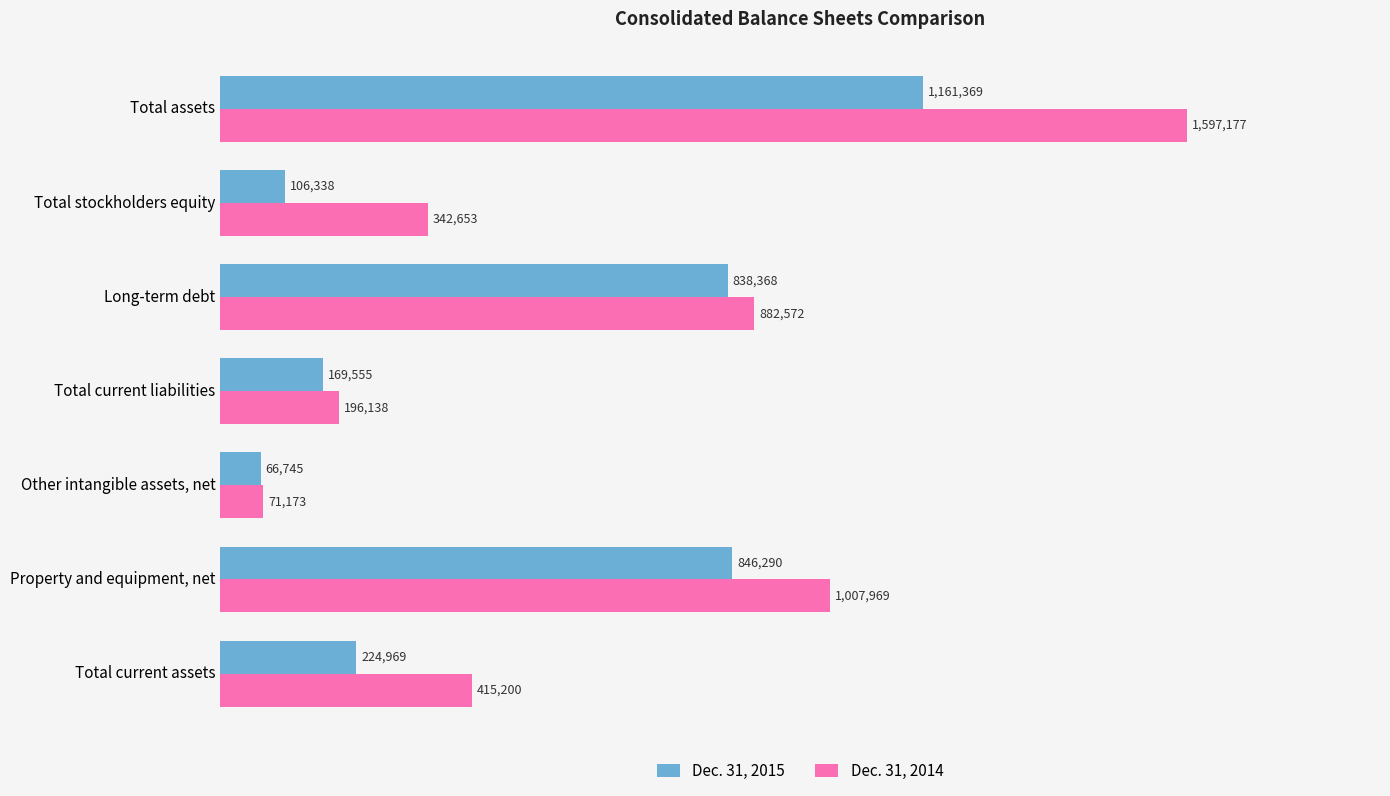

What are all the series names shown in the legend?

Dec. 31, 2015, Dec. 31, 2014